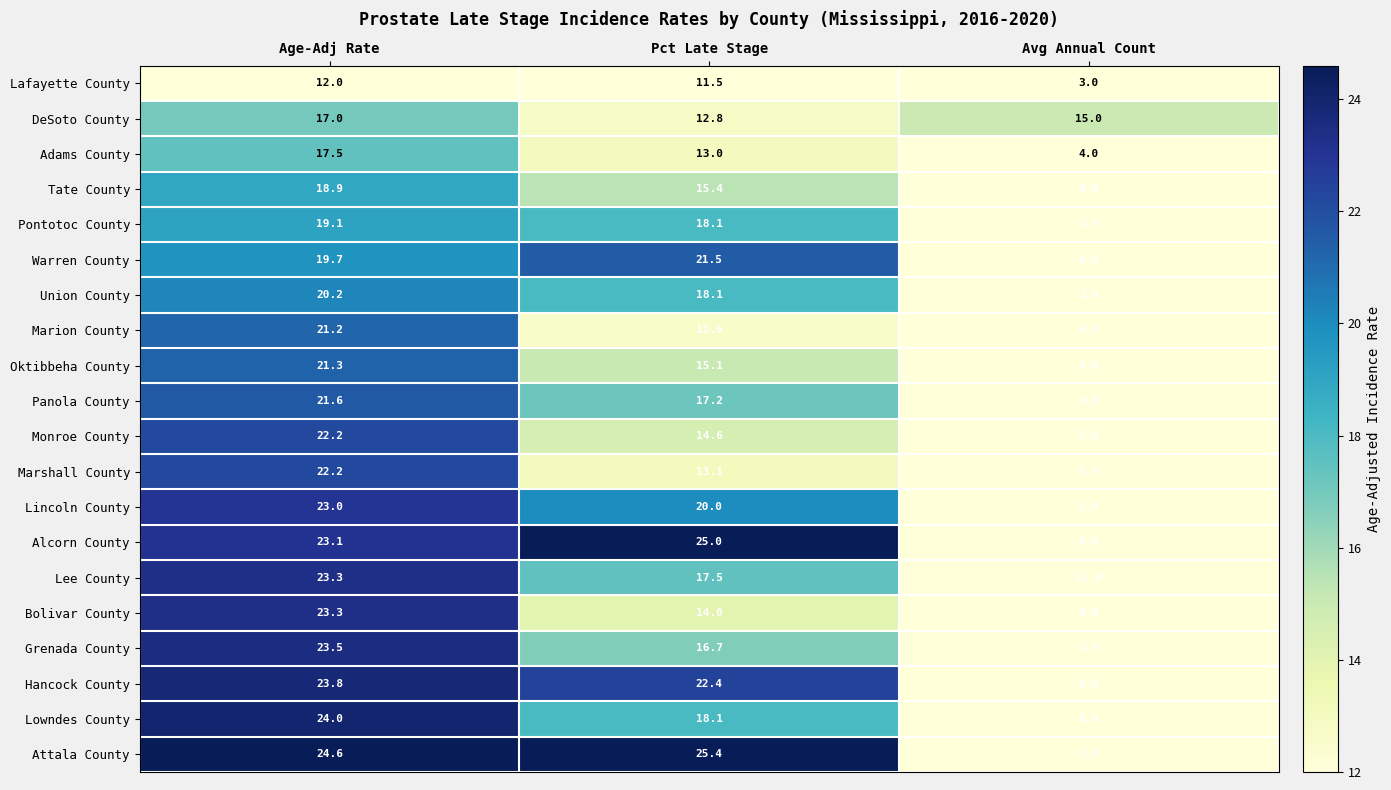

What is the total value across all series at Age-Adj Rate?

421.5